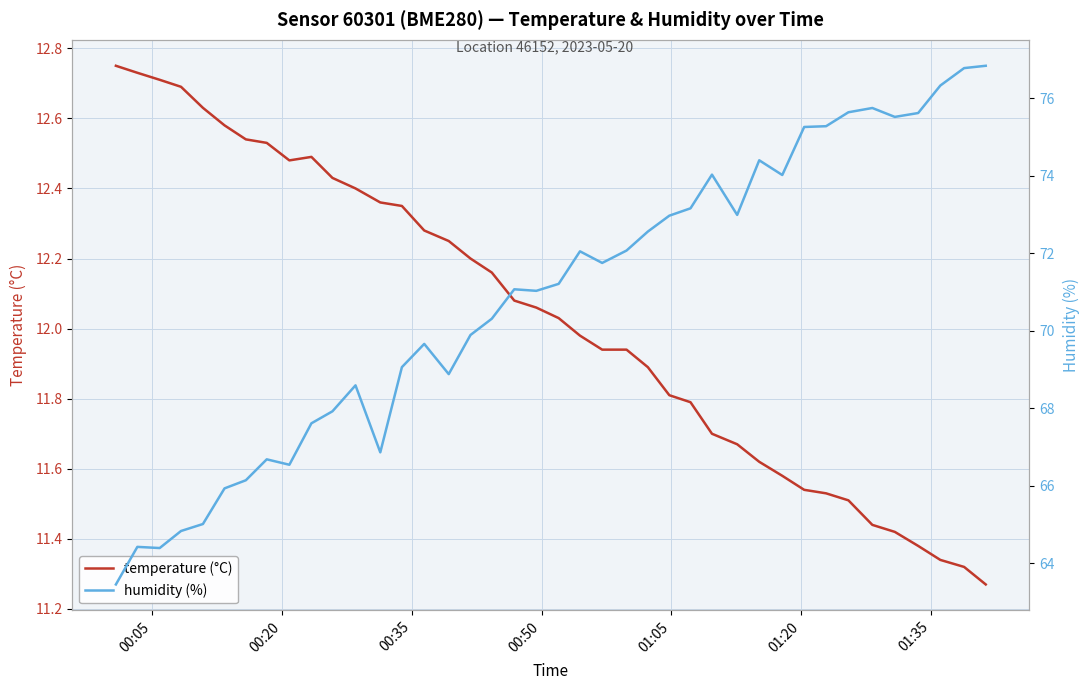

What is the value of the humidity (%) point at the 23rd from the left?

71.8